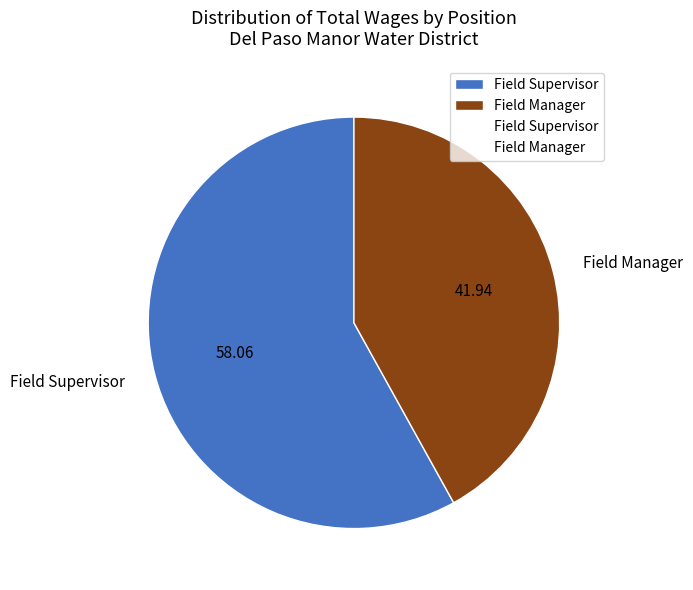

What is the smallest slice in the pie chart?

Field Manager